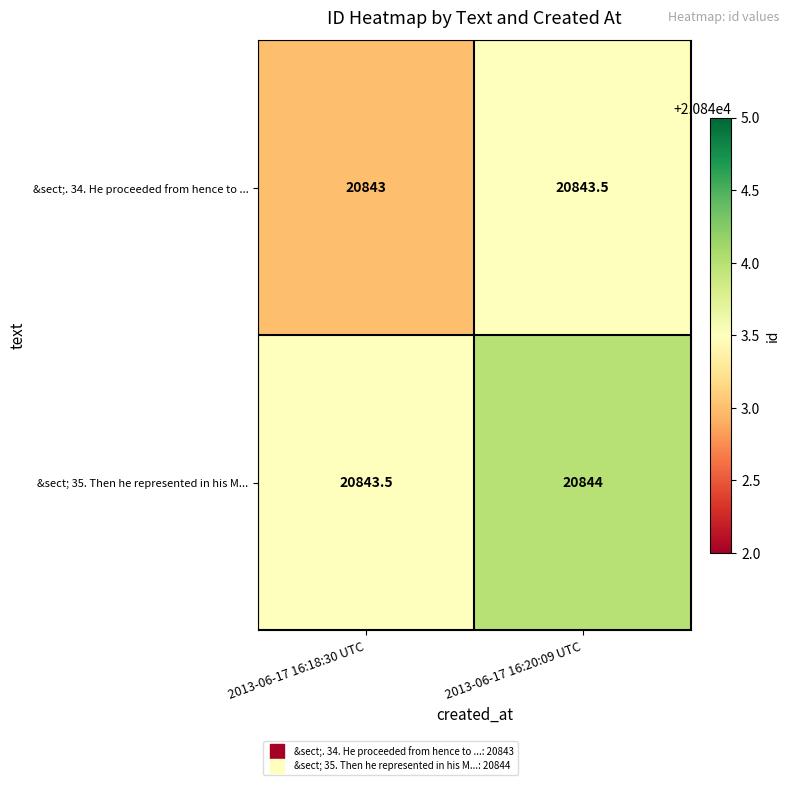

Reading left to right, transcribe all the data shown in this chart.

&sect;. 34. He proceeded from hence to ...: 2013-06-17 16:18:30 UTC=20843.0	2013-06-17 16:20:09 UTC=20843.5
&sect; 35. Then he represented in his M...: 2013-06-17 16:18:30 UTC=20843.5	2013-06-17 16:20:09 UTC=20844.0